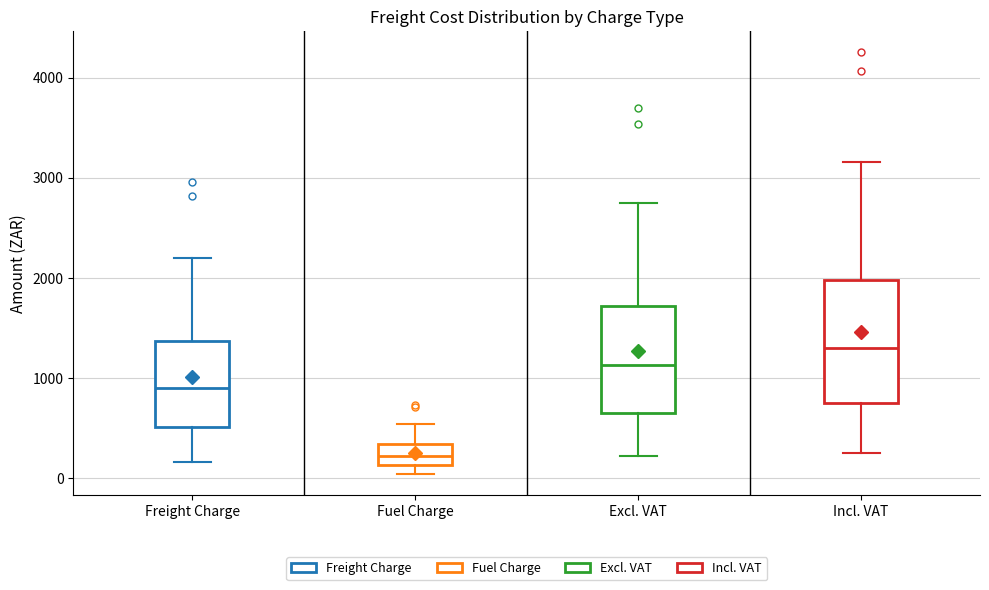

Reading left to right, transcribe this box plot: for each box, give where its median line is, the range the box spans, and where its two whiskers end, as read against the y-axis. The values are not printed on the chart, so give them approximately, as read against the axis.

Freight Charge: median 900, box 500 to 1400, whiskers 200 to 2200
Fuel Charge: median 200, box 100 to 300, whiskers 0 to 500
Excl. VAT: median 1100, box 600 to 1700, whiskers 200 to 2700
Incl. VAT: median 1300, box 700 to 2000, whiskers 200 to 3200